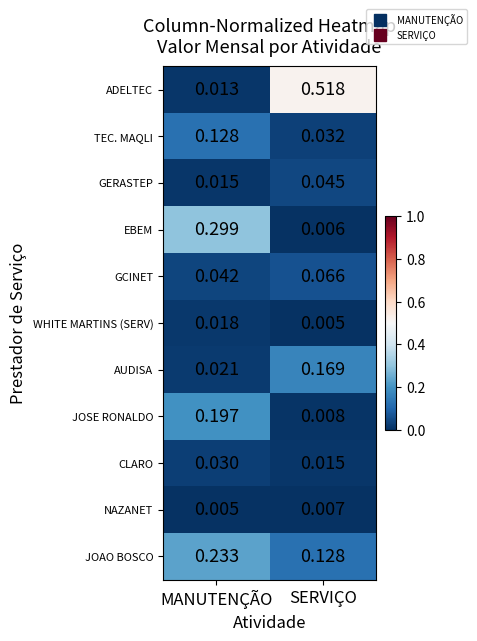

Is the value of TEC. MAQLI at SERVIÇO greater than the value of ADELTEC at SERVIÇO?

No